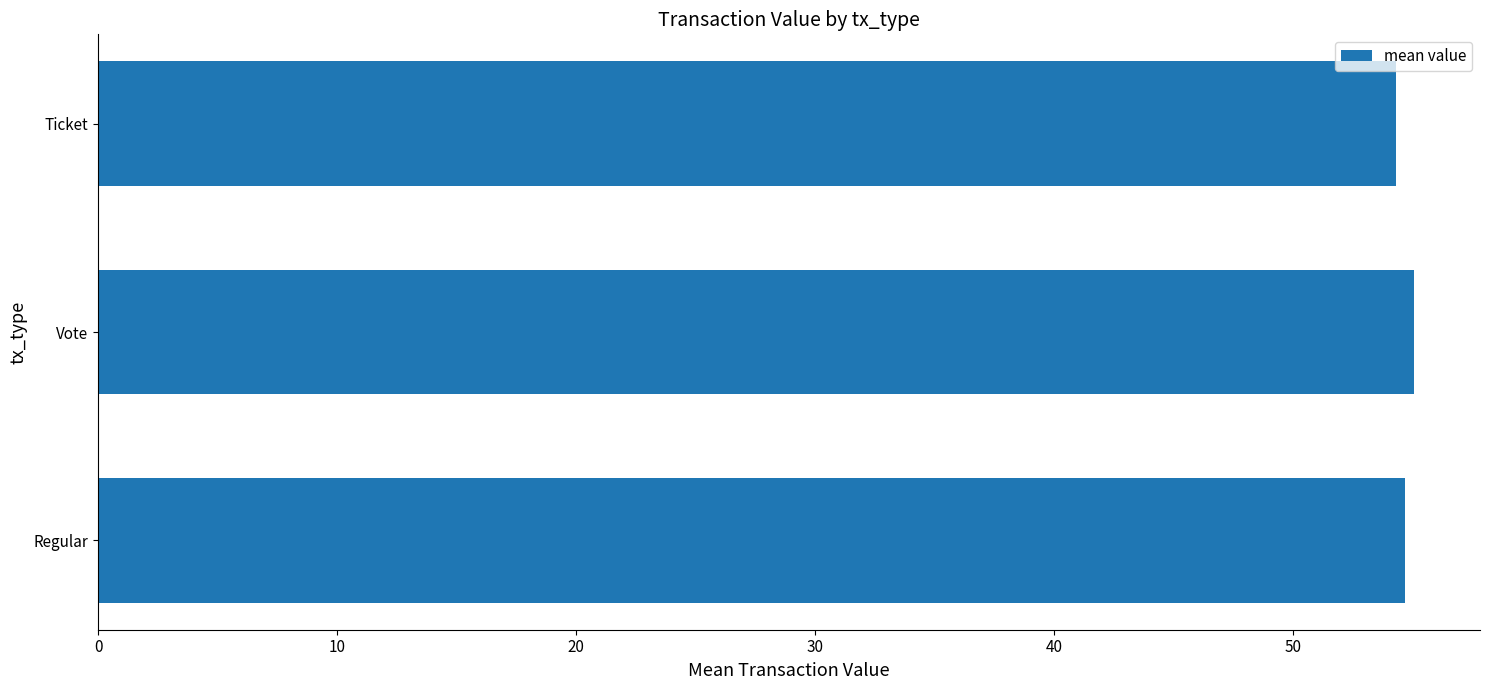

What is the ratio of the value at Regular to the value at Vote?

1.0